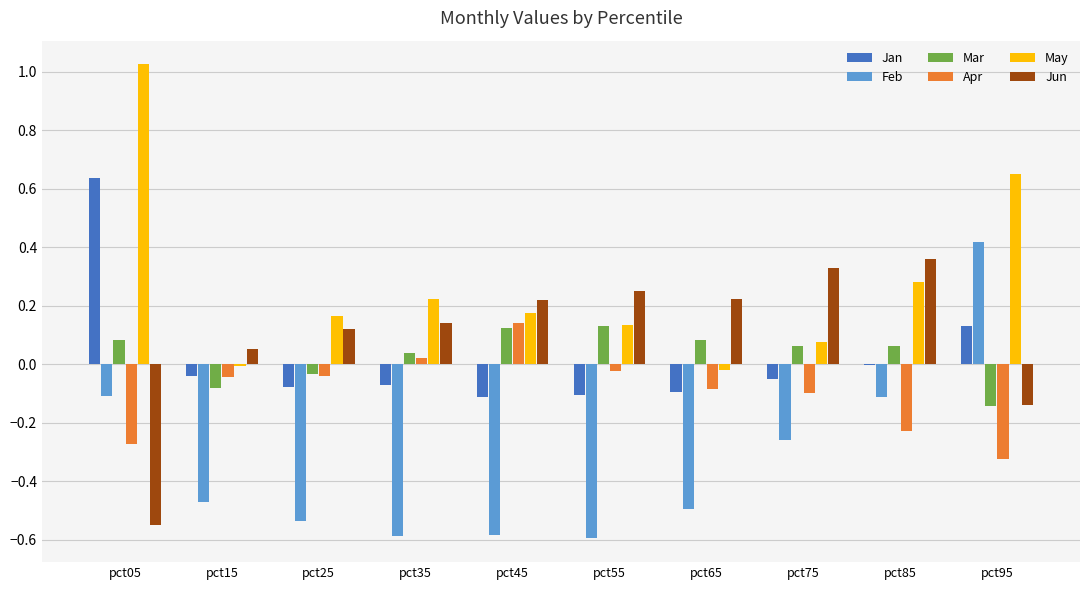

At which category does the chart reach its peak across all series?

pct05